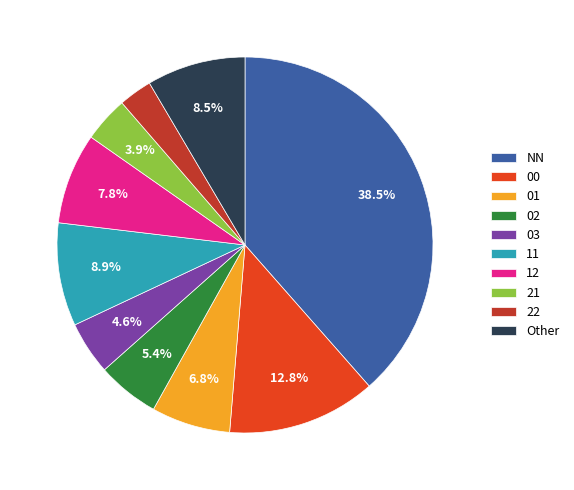

Combined, do 12 and 11 account for over 50%?

No